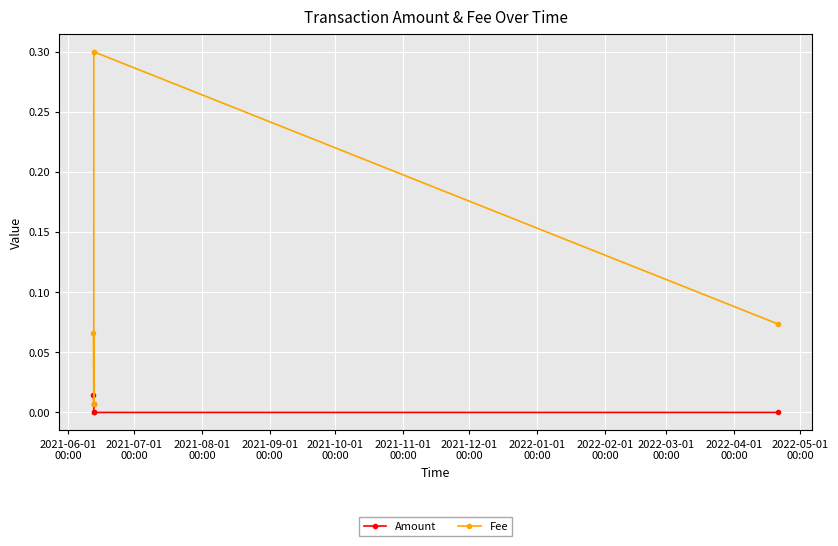

Which series has the widest spread of values?

Fee